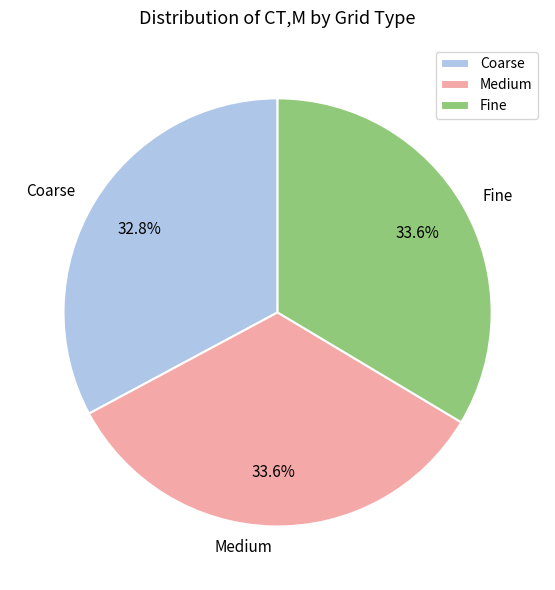

What percentage is the Fine slice, to the nearest percent?

34%